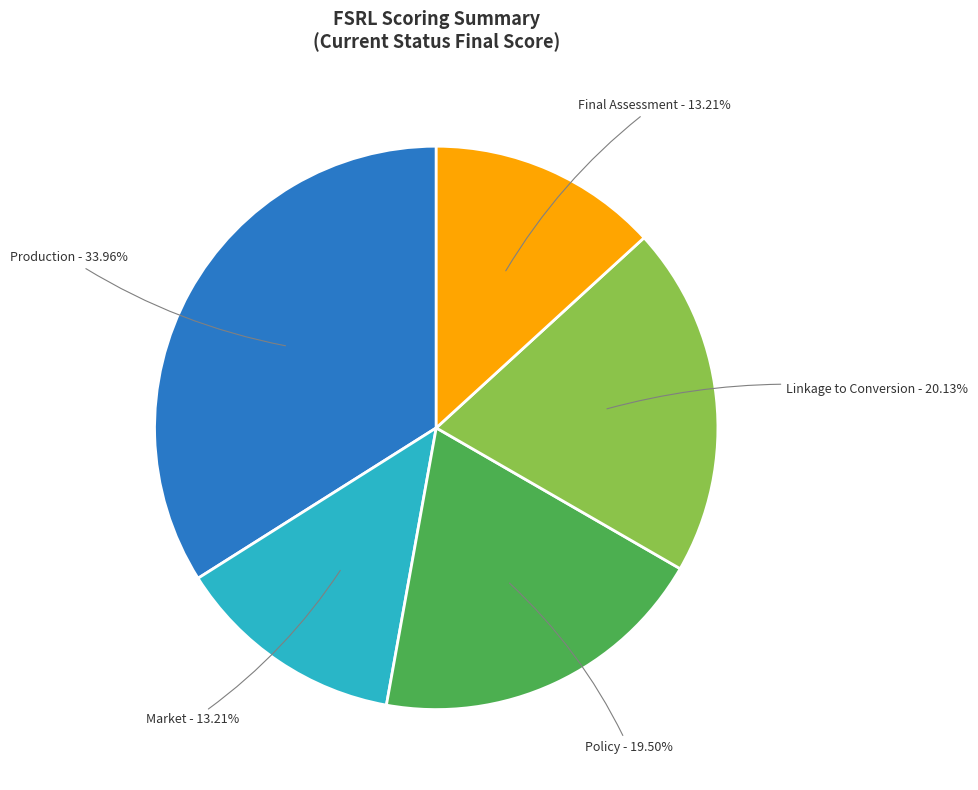

What portion of the pie excludes Linkage to Conversion?

79.9%